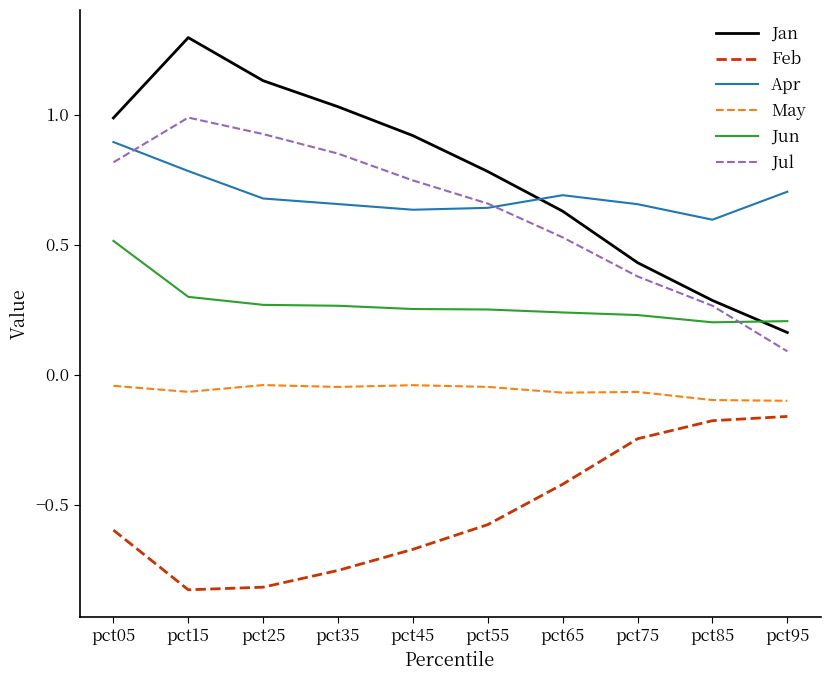

At which label is Jan closest to 0?

pct95